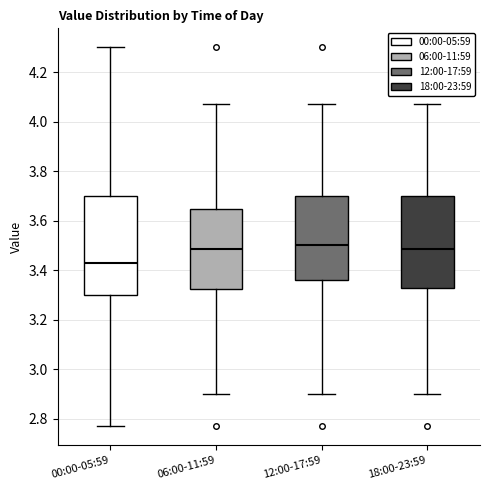

Where is the lower edge of the box for 18:00-23:59 on the y-axis? The values are not printed on the chart, so give them approximately, as read against the axis.

3.34